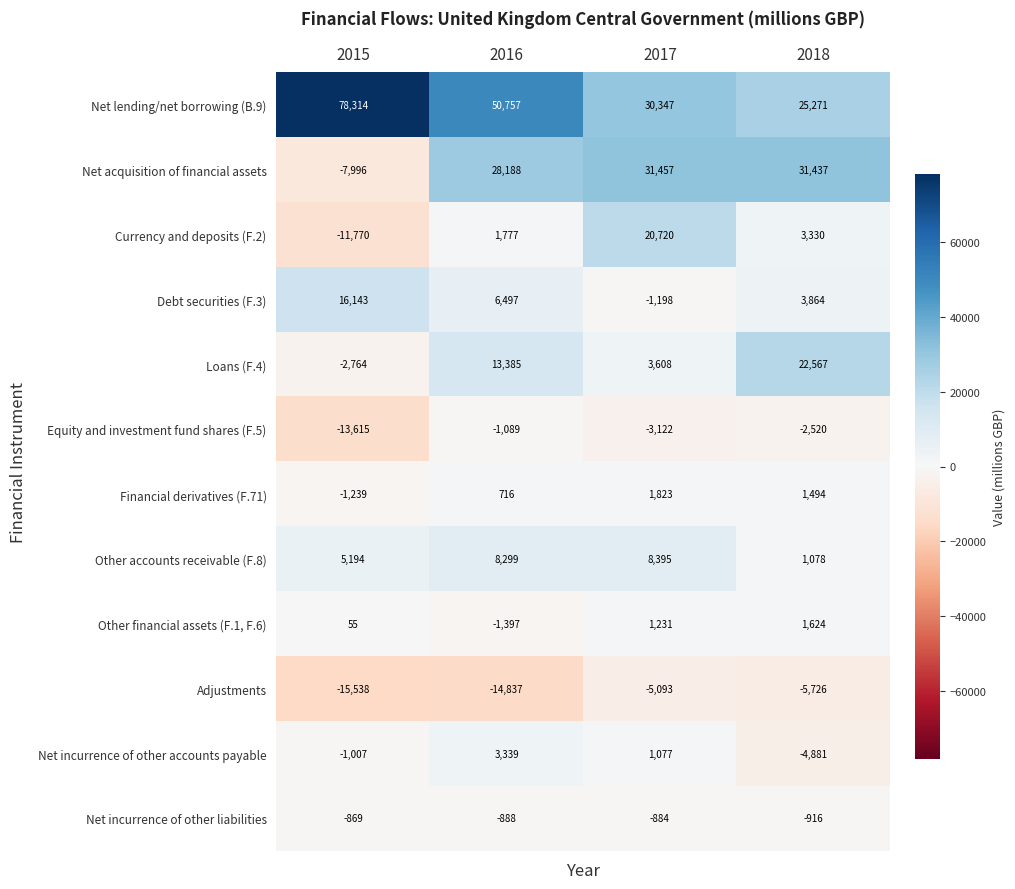

How many data points in Adjustments are less than -5726?

2